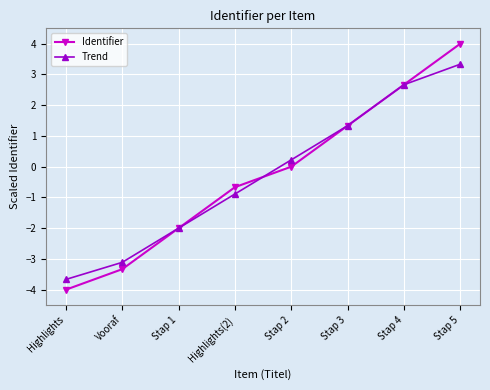

What is the maximum value shown in the chart?

4.0